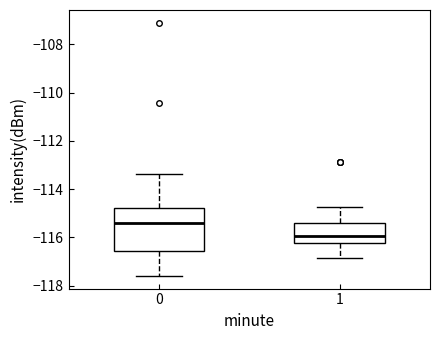

Where is the lower edge of the box at x = 1 on the y-axis? The values are not printed on the chart, so give them approximately, as read against the axis.

-116.2